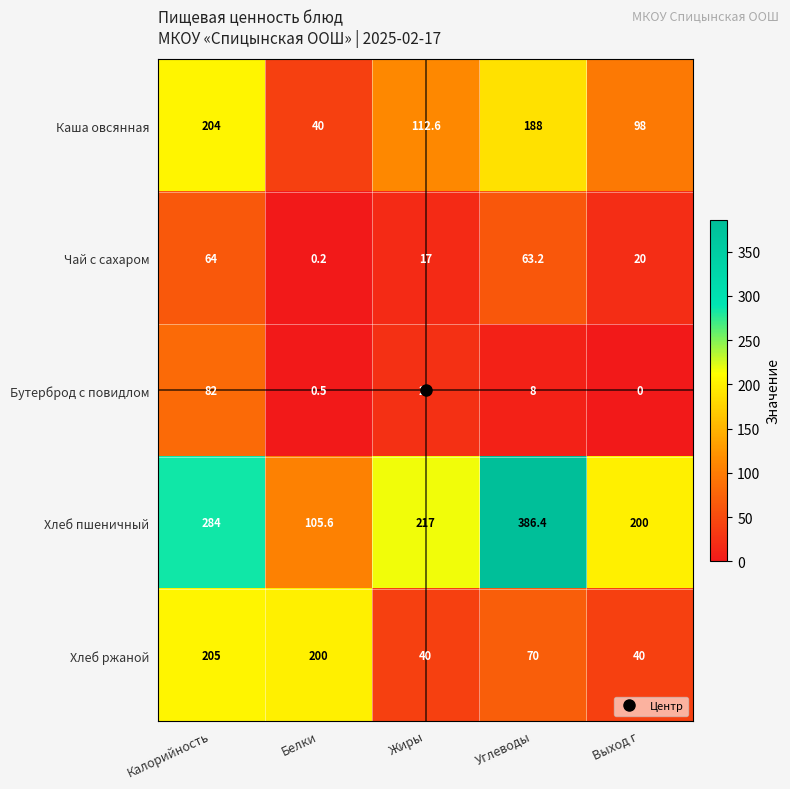

How many series are shown in this chart?

5